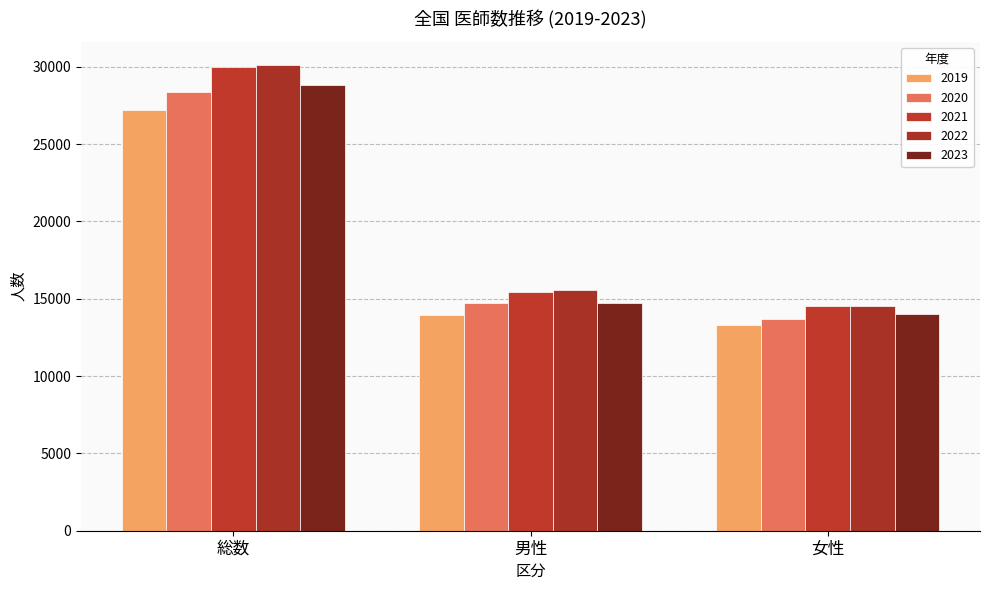

Reading right to left, extract all data points from this chart.

2019: 13274	13947	27221
2020: 13669	14712	28381
2021: 14543	15455	29998
2022: 14554	15553	30107
2023: 14036	14750	28786